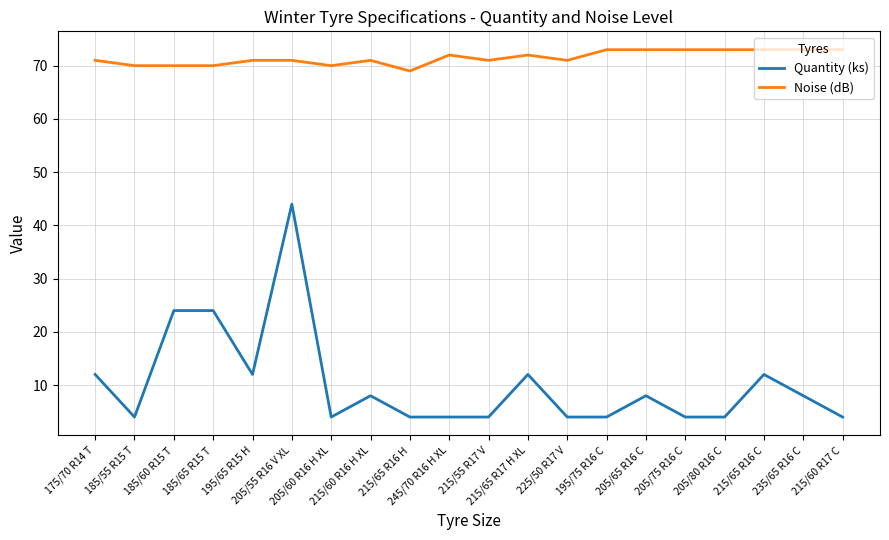

Which series has the largest total across all categories?

Noise (dB)